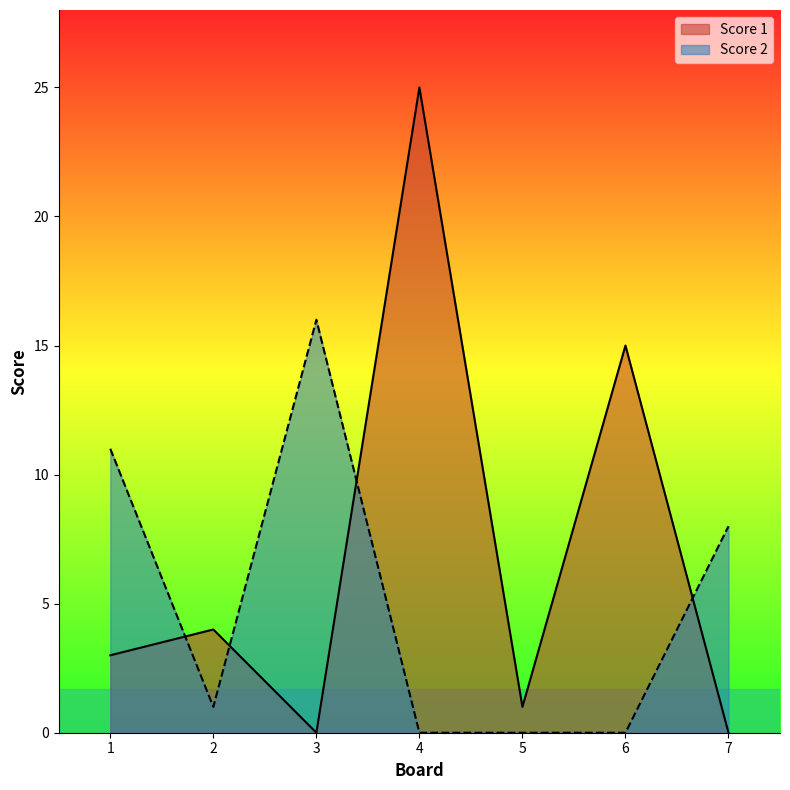

Rank the series by their average value, from highest to lowest.

Score 1, Score 2